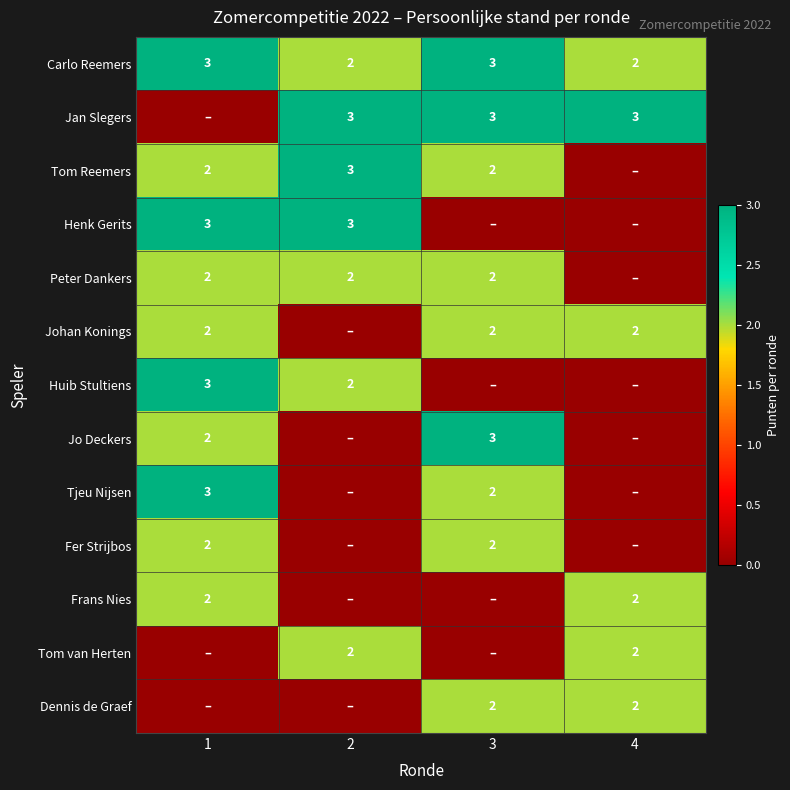

The value of Huib Stultiens at 1 is 3. True or false?

True